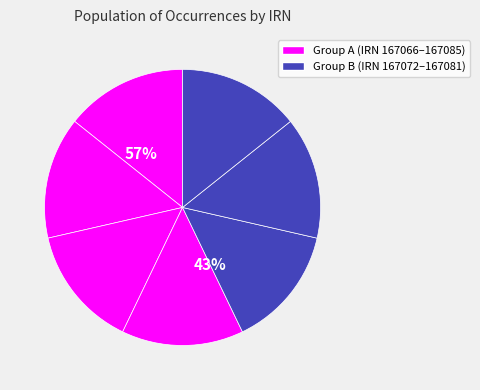

The 7523cf45 slice represents 1% of the pie. True or false?

False